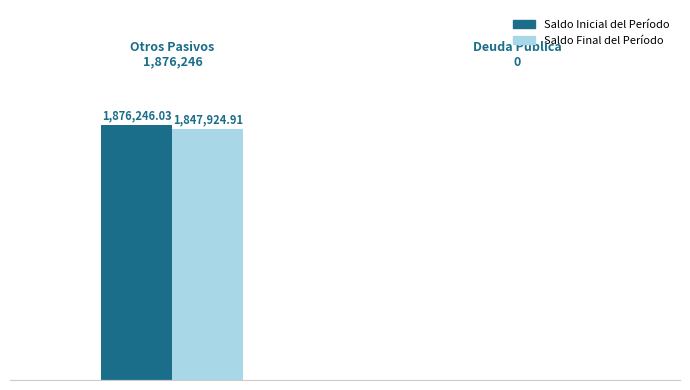

Which series has the largest total across all categories?

Saldo Inicial del Período